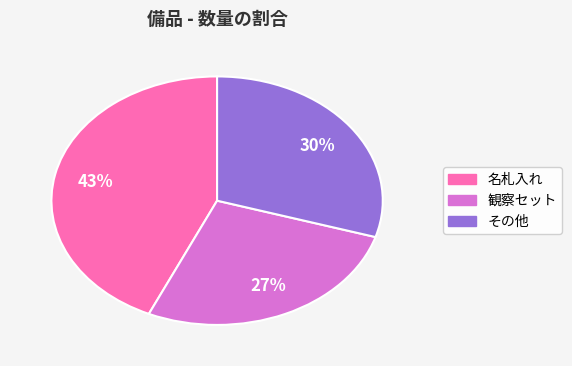

Is it true that 観察セット is 21% of the pie?

False